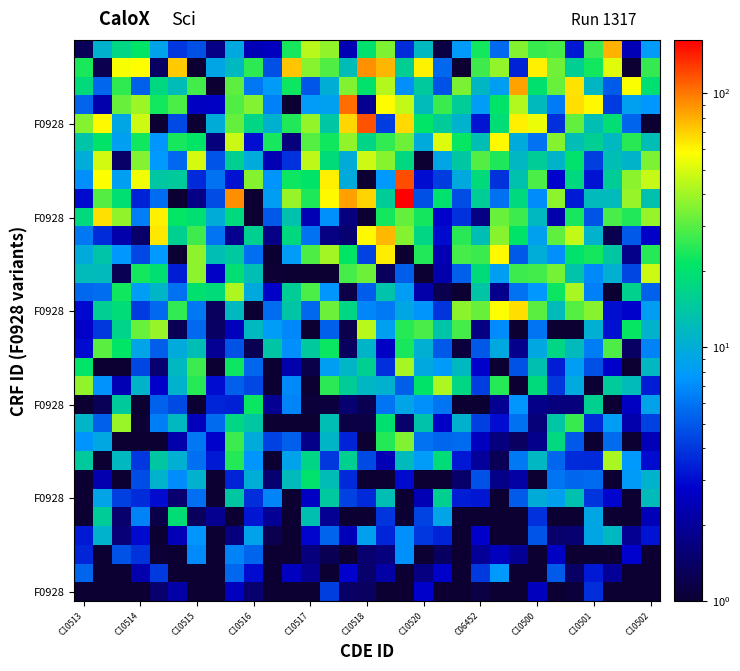

How many data points does each series have?

31